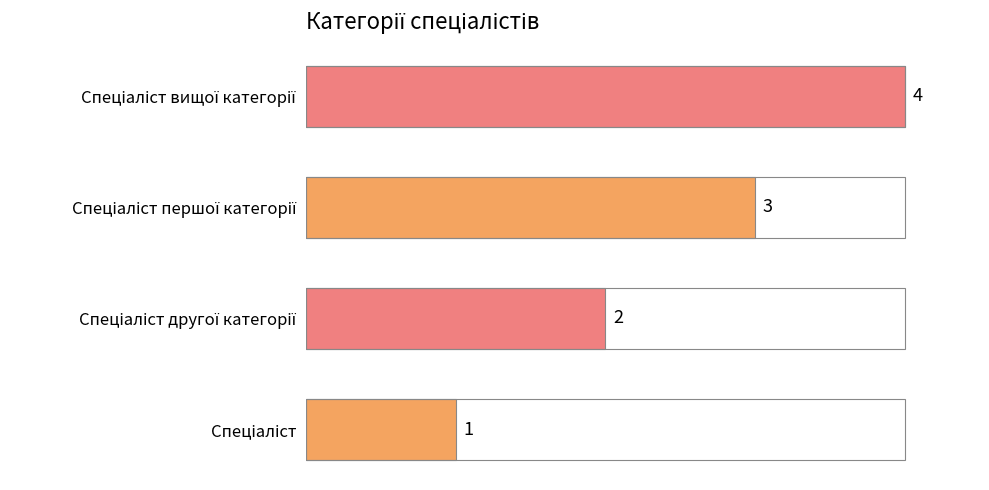

What is the difference between the maximum and minimum values?

3